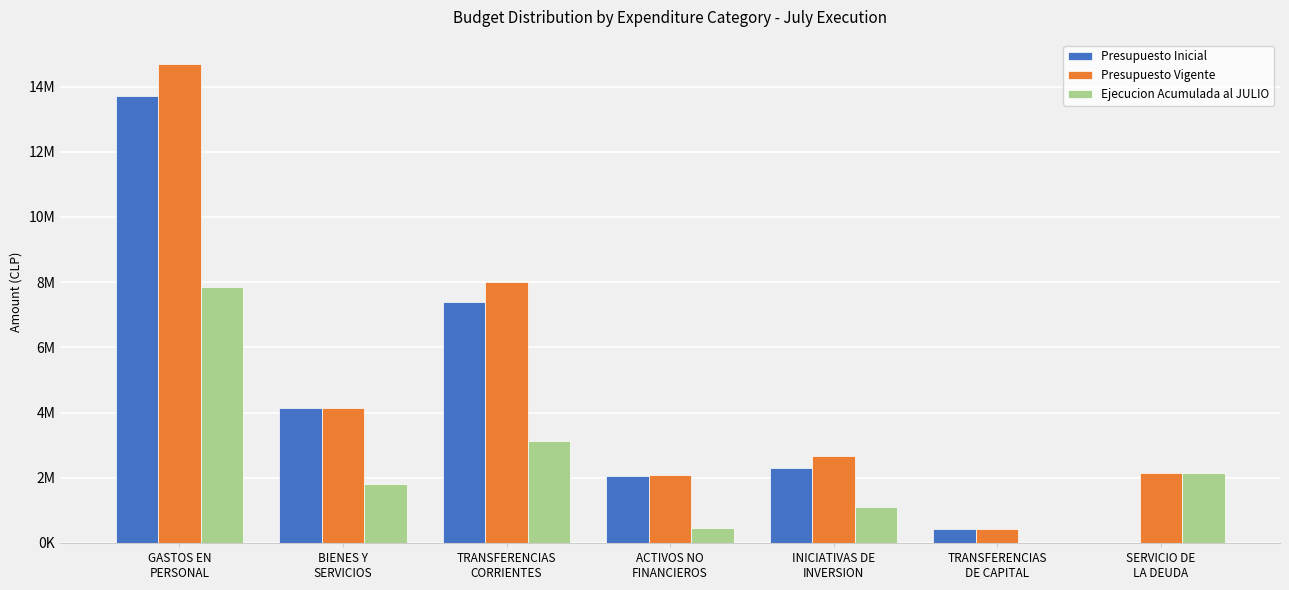

Rank the series at SERVICIO DE
LA DEUDA from lowest to highest value.

Presupuesto Inicial, Ejecucion Acumulada al JULIO, Presupuesto Vigente